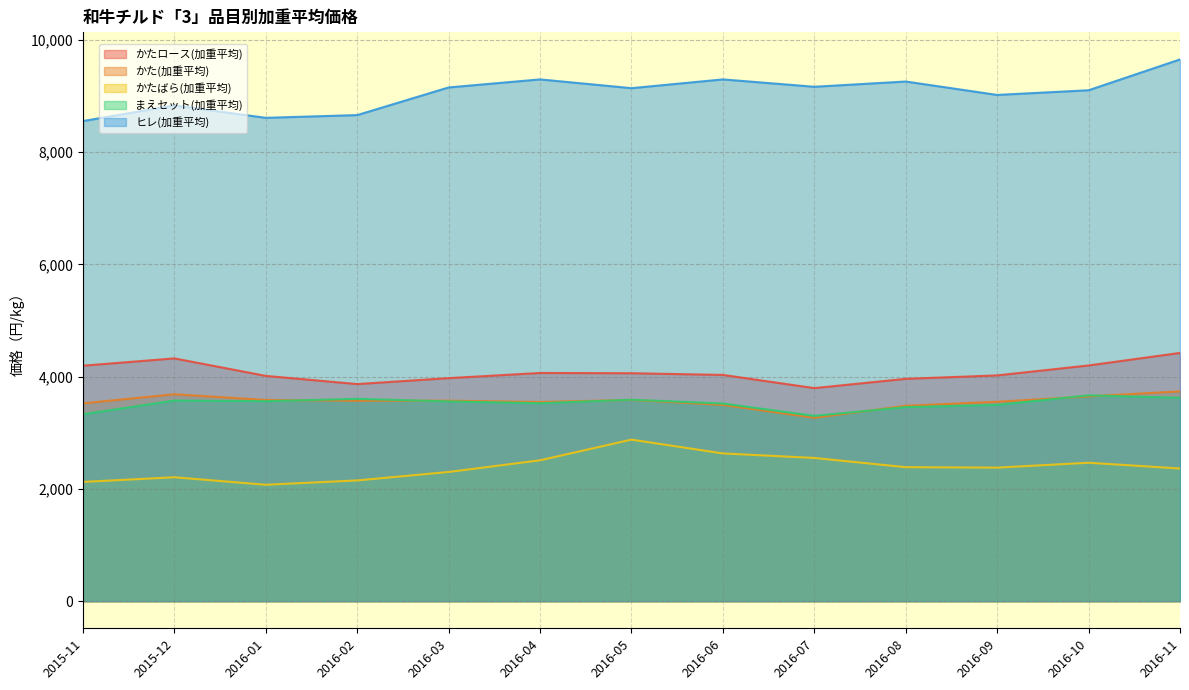

At which label does かたばら(加重平均) first exceed 2379?

2016-04